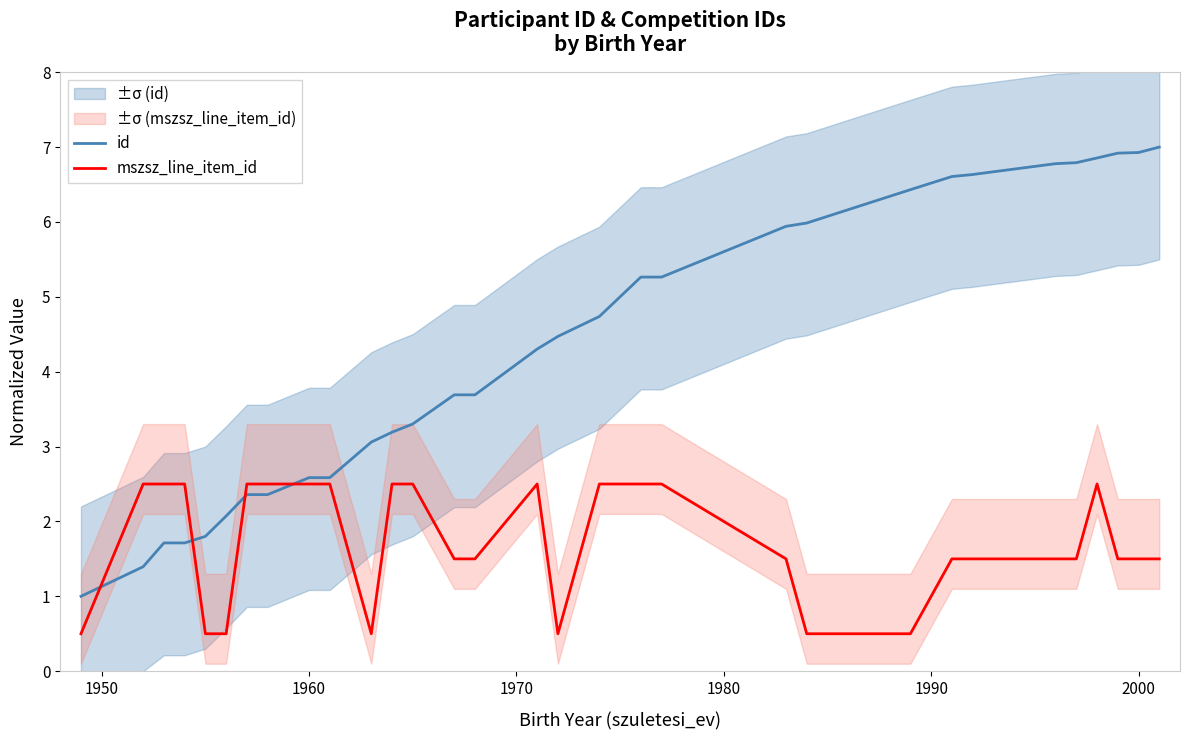

After their last crossing, which series has the higher values: id or mszsz_line_item_id?

id